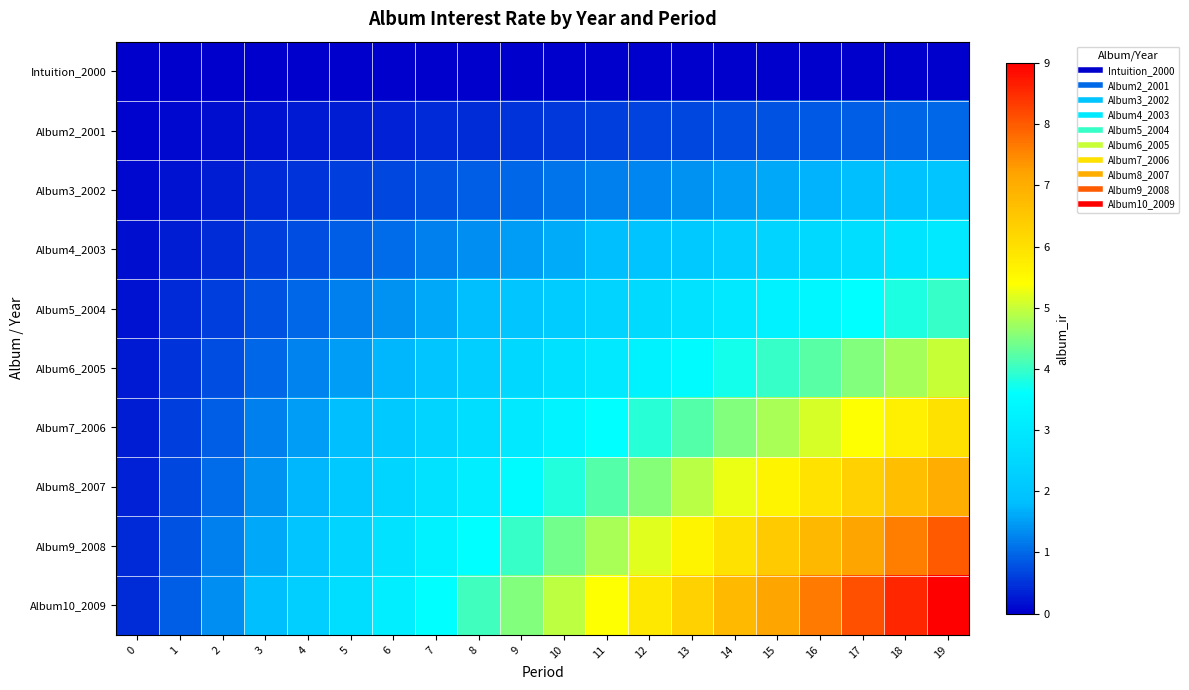

Rank the series at 1 from highest to lowest value.

Album10_2009, Album9_2008, Album8_2007, Album7_2006, Album6_2005, Album5_2004, Album4_2003, Album3_2002, Album2_2001, Intuition_2000